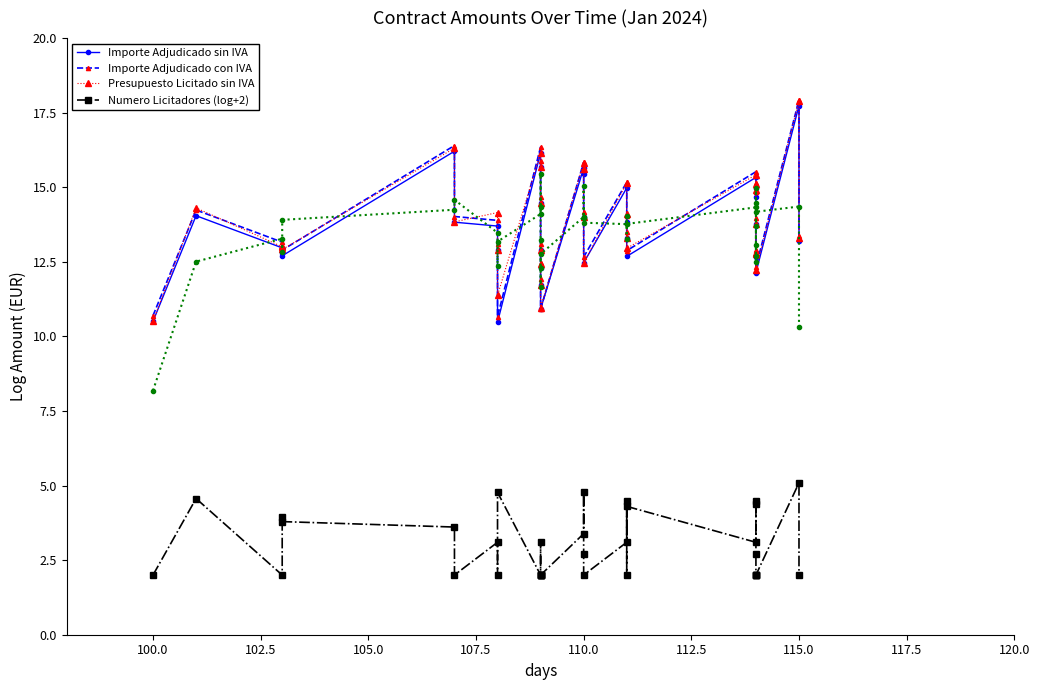

True or false: Presupuesto Licitado sin IVA and Numero Licitadores (log+2) cross at least once.

False